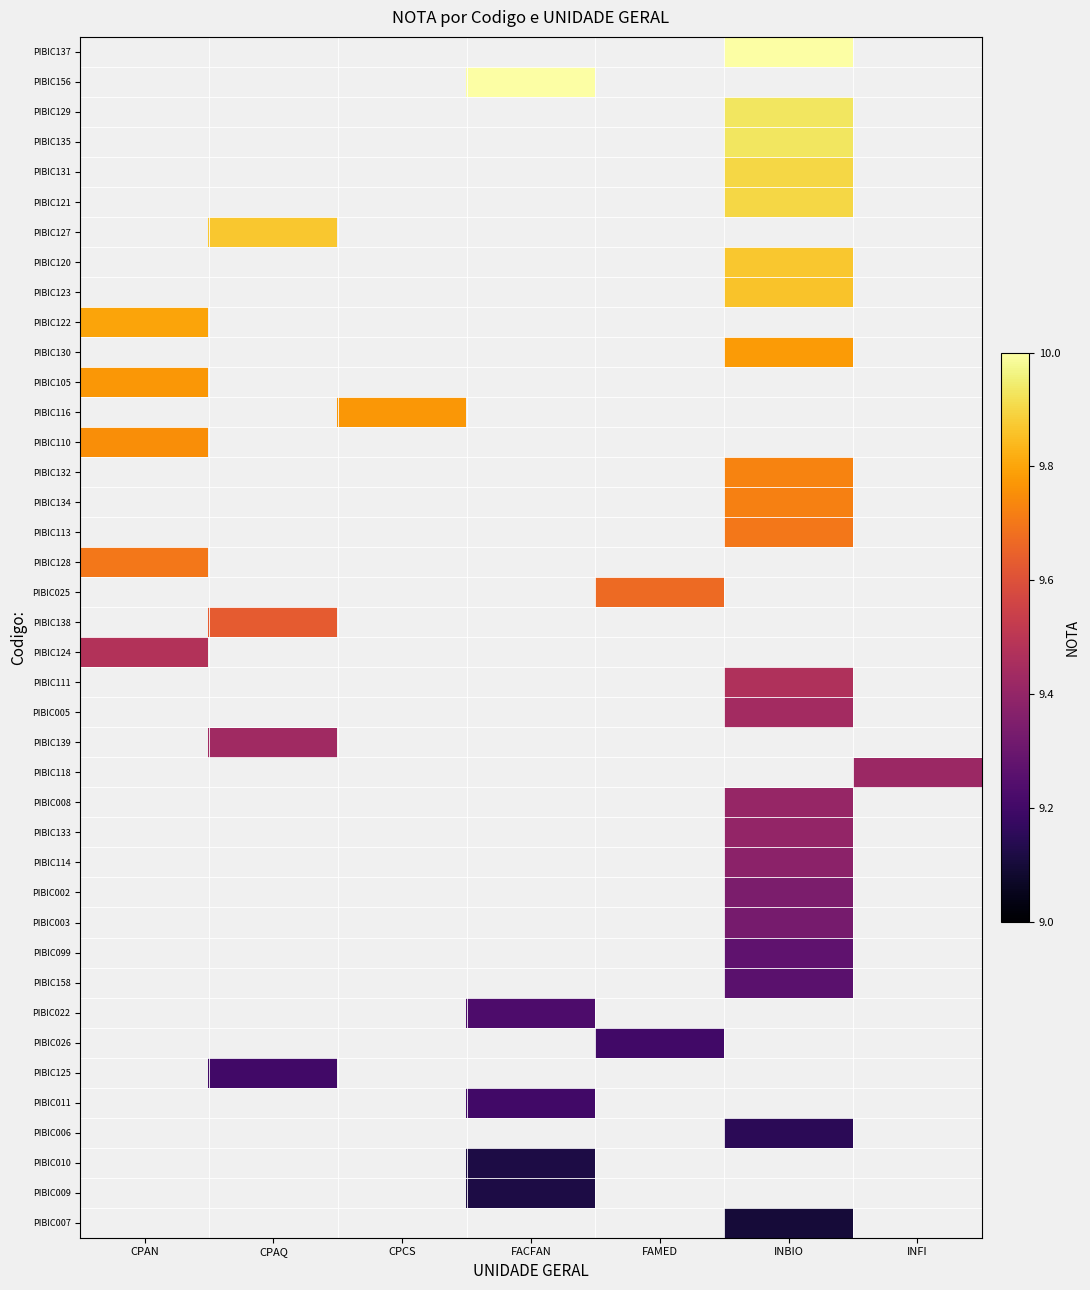

How many values in PIBIC137 are above zero?

1